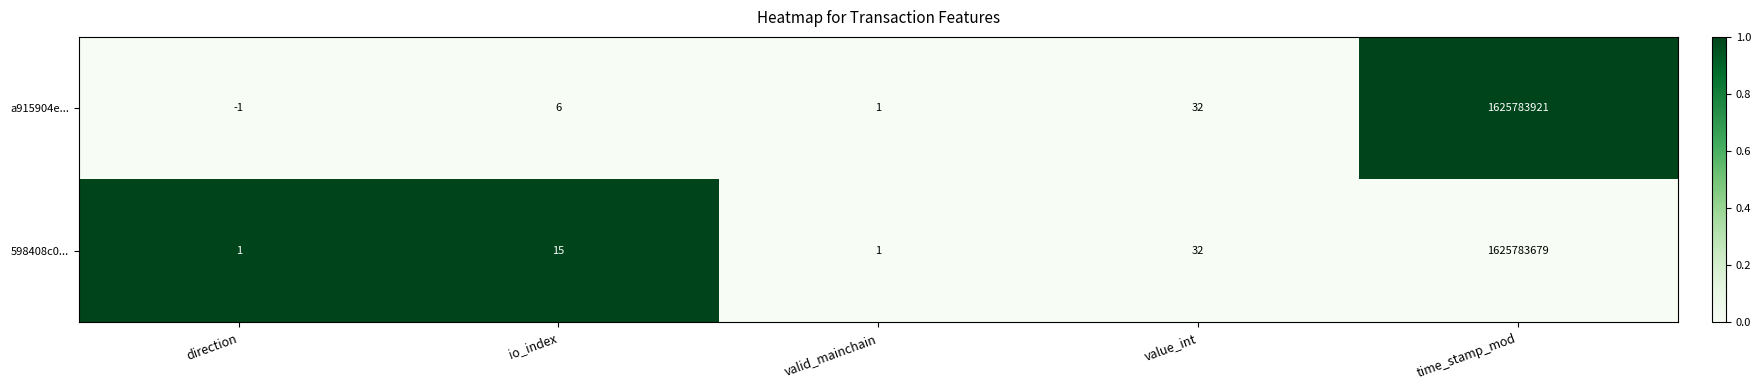

At time_stamp_mod, list the series in order from largest to smallest.

a915904e..., 598408c0...